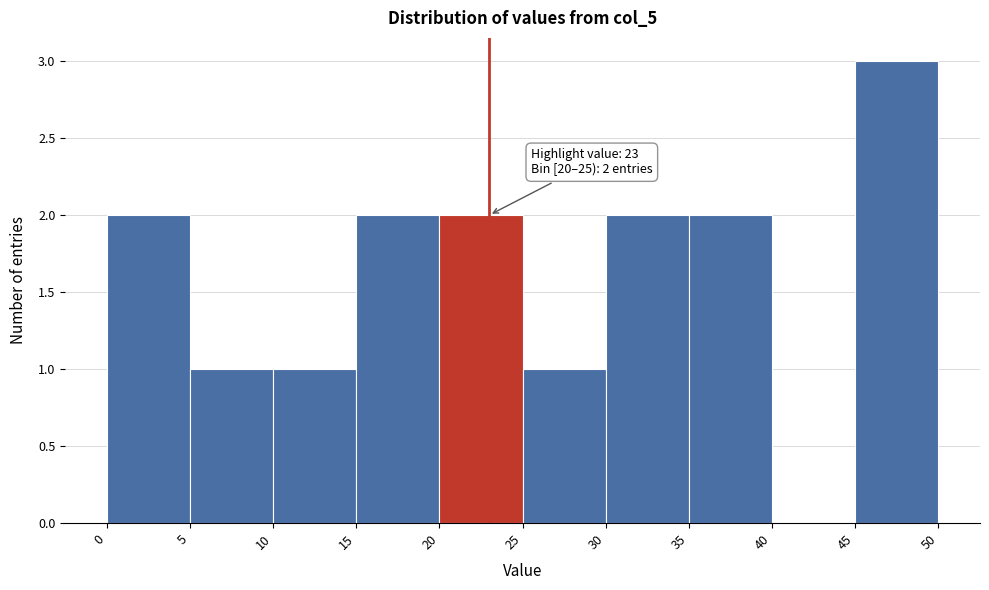

Over which range of the x-axis is the bar tallest?

45 to 50